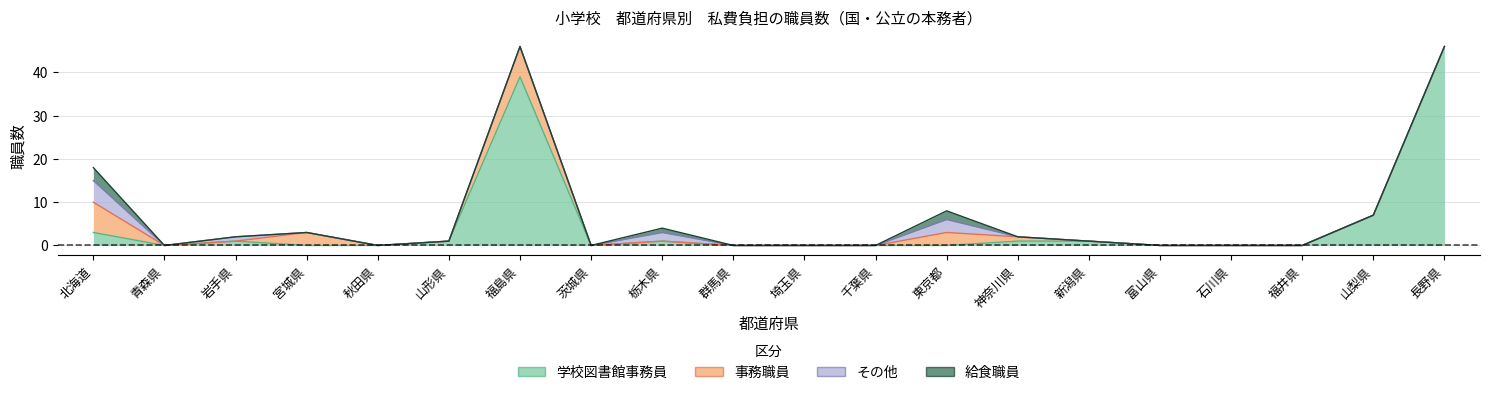

Rank the categories by その他 value from highest to lowest.

北海道, 東京都, 栃木県, 岩手県, 青森県, 宮城県, 秋田県, 山形県, 福島県, 茨城県, 群馬県, 埼玉県, 千葉県, 神奈川県, 新潟県, 富山県, 石川県, 福井県, 山梨県, 長野県